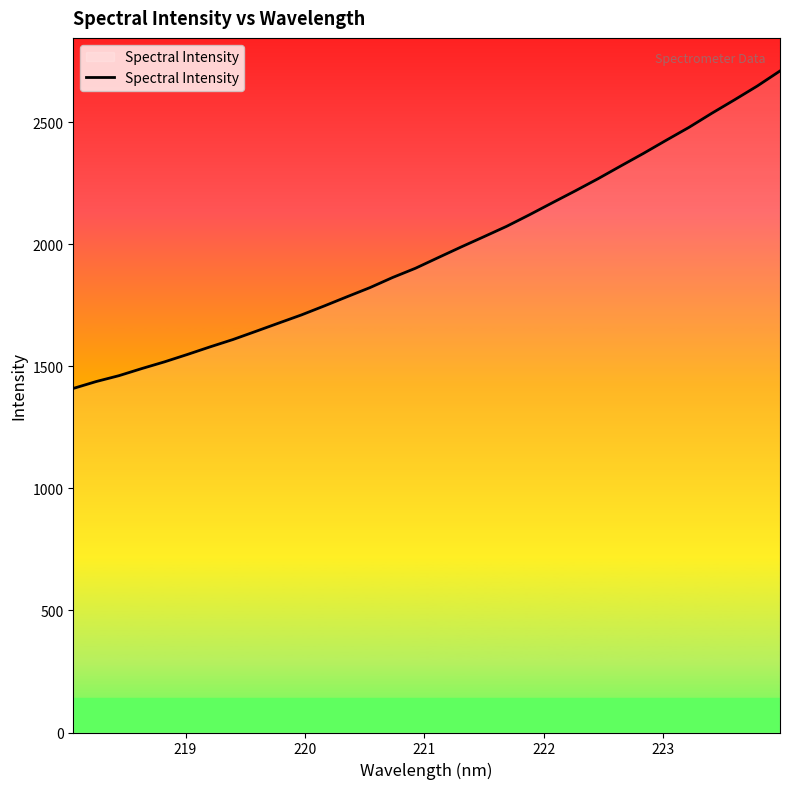

What is the difference between the maximum and minimum values?

1300.3